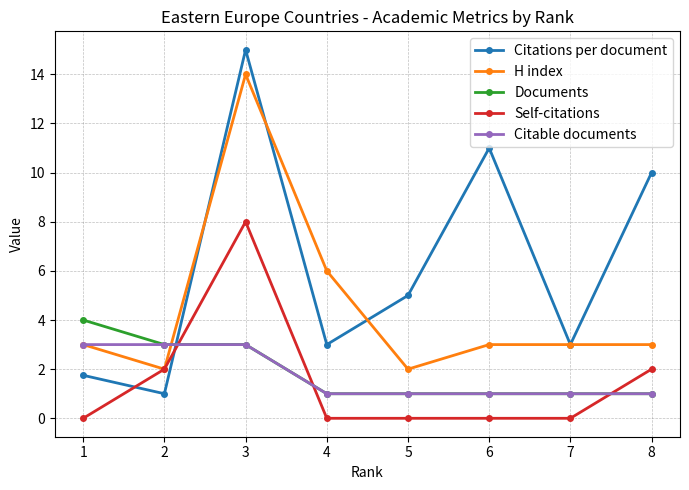

The Documents series shows 1.4 at 3. True or false?

False